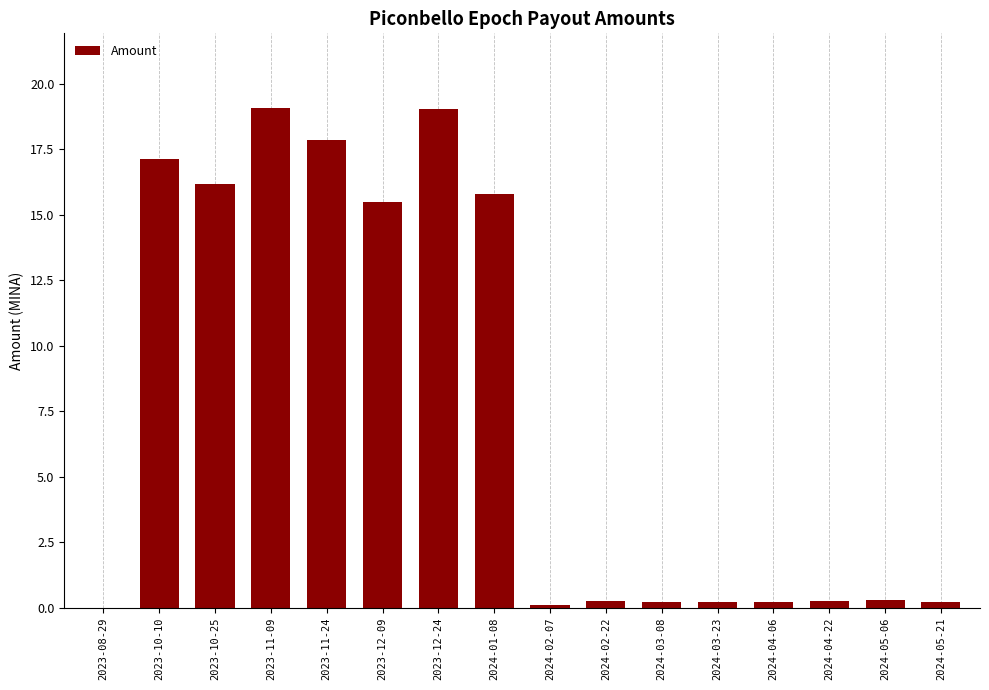

What is the sum of the values at 2024-02-22 and 2023-11-09?

19.3